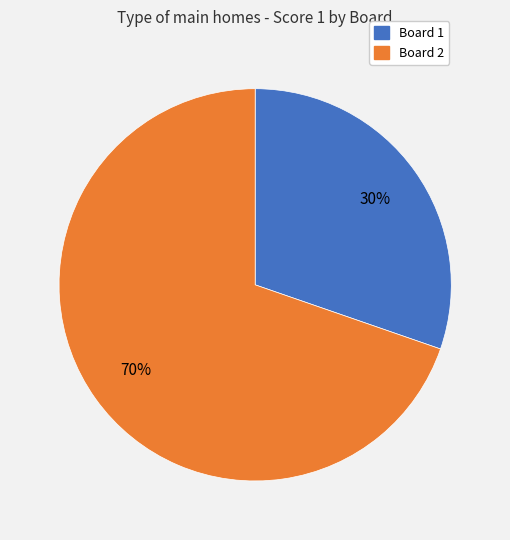

How many slices are in this pie chart?

2